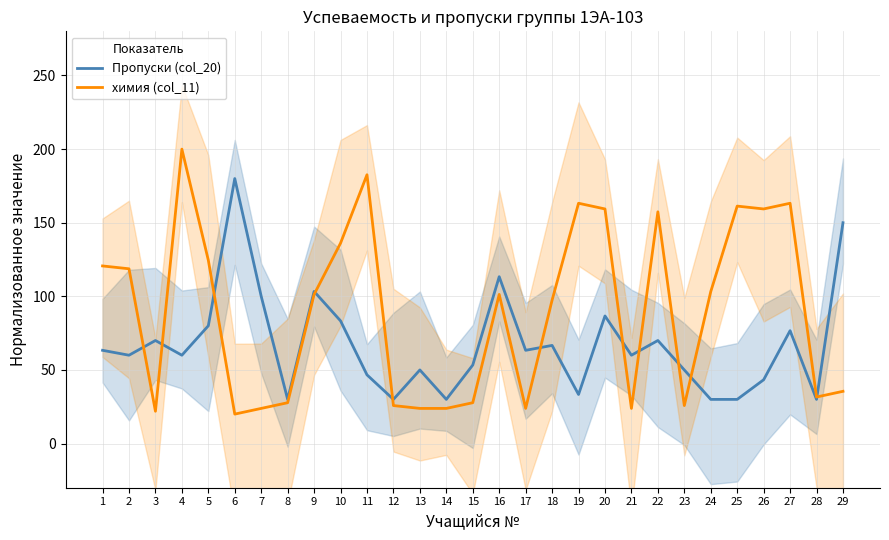

At which label does Пропуски (col_20) reach its peak?

6